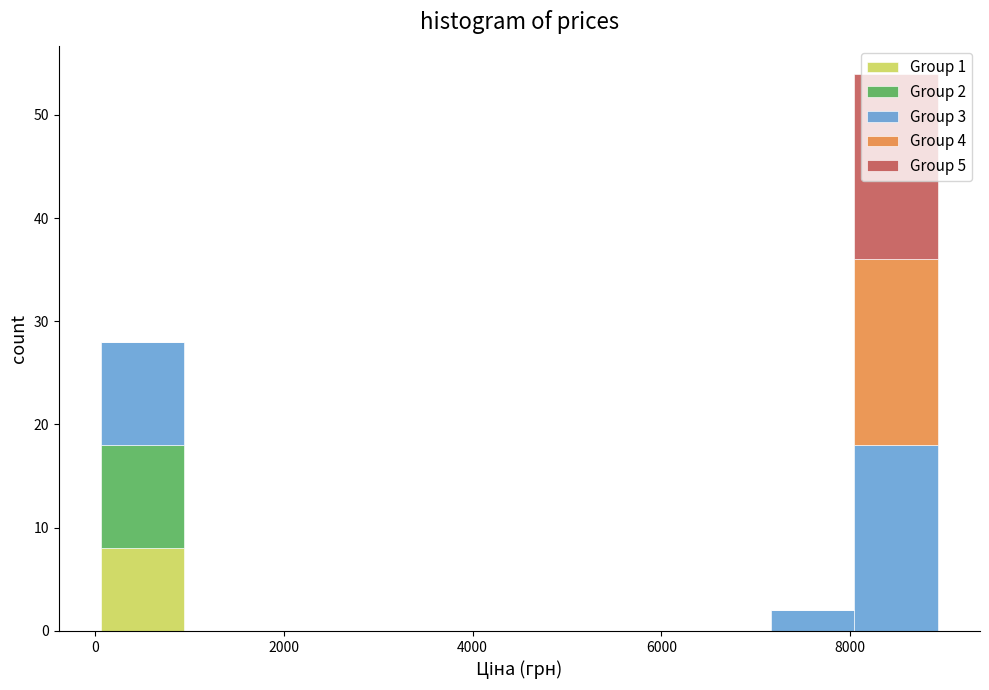

Which range on the x-axis has the tallest stacked bar (by total height)?

8000 to 9000